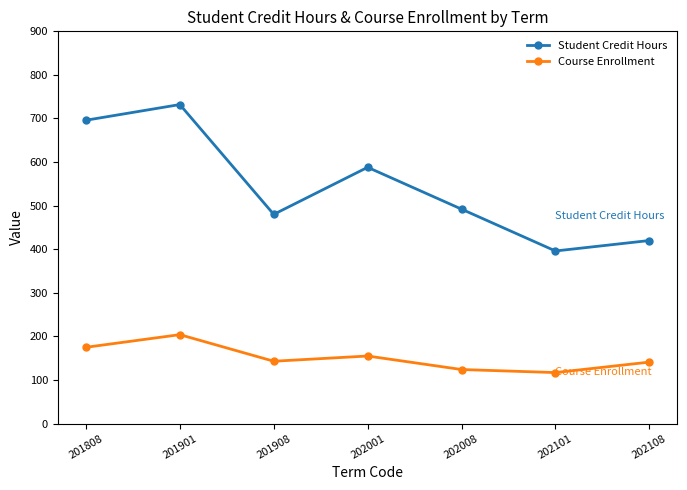

True or false: Student Credit Hours and Course Enrollment cross at least once.

False